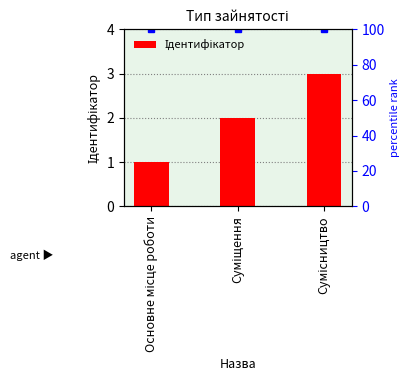

Which has a higher value, Основне місце роботи or Суміщення?

Суміщення